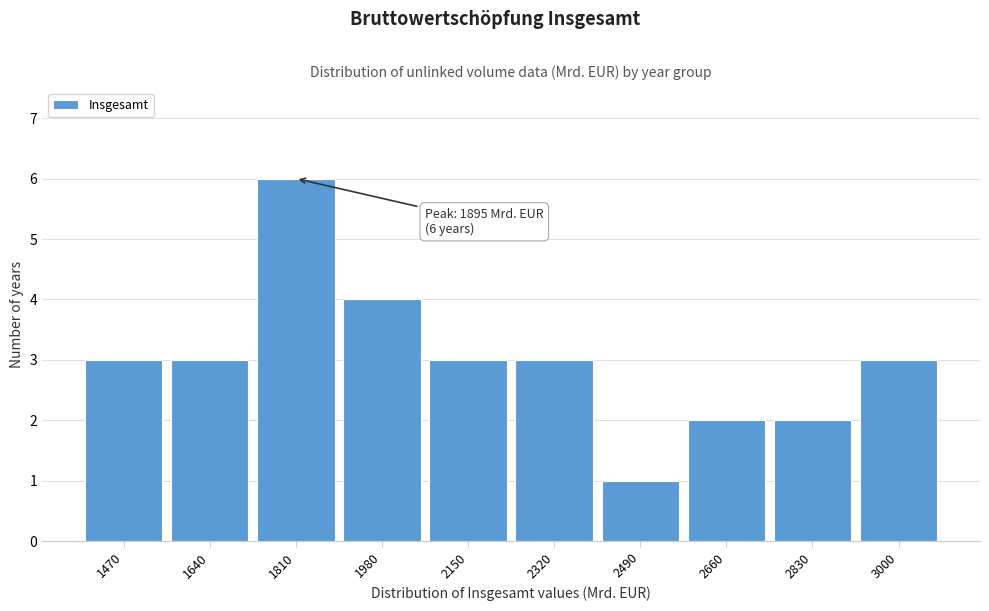

Reading left to right, extract all data points from this chart.

1470=3	1640=3	1810=6	1980=4	2150=3	2320=3	2490=1	2660=2	2830=2	3000=3